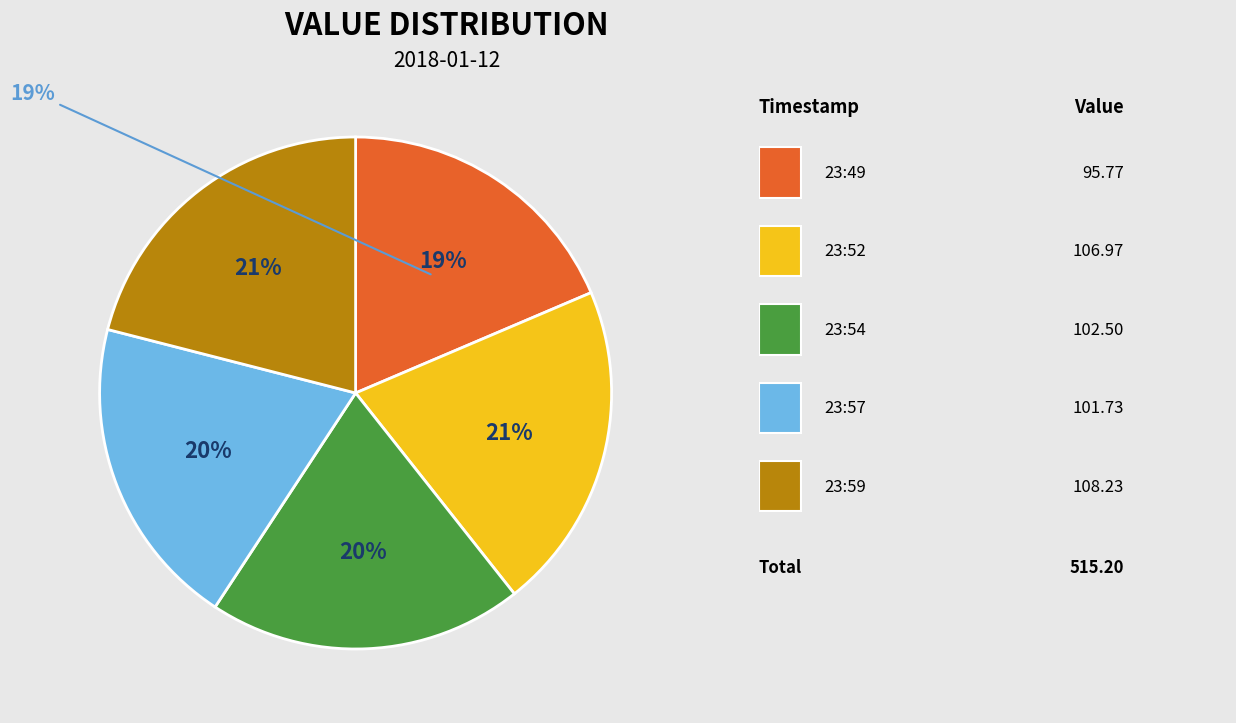

What percentage is NOT represented by 2018-01-12T23:54?

80.1%